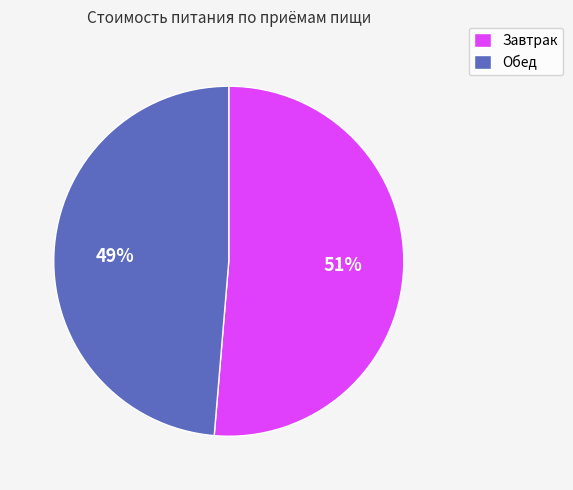

Between Завтрак and Обед, which is larger?

Завтрак